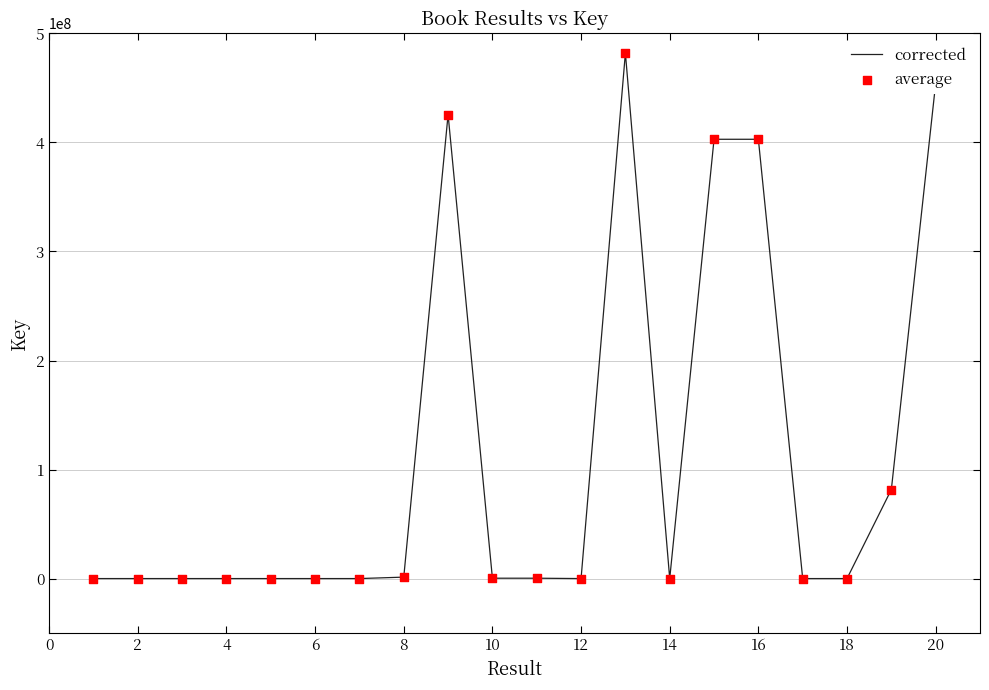

What is the maximum value shown in the chart?

482037048